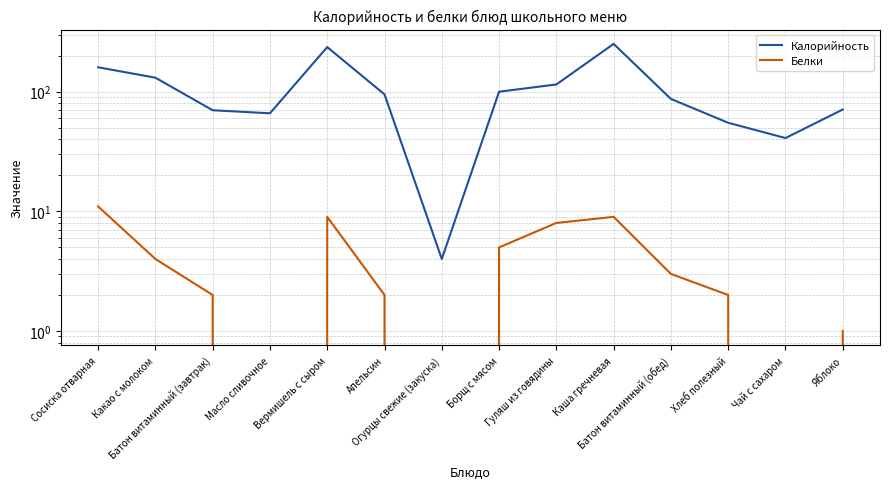

At which category is the sum across all series the highest?

Каша гречневая